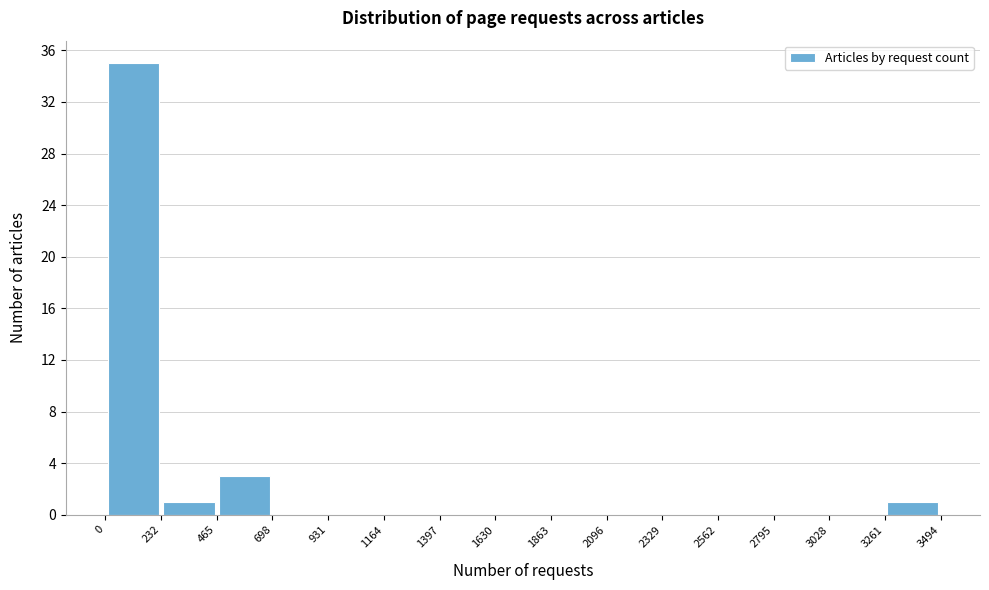

What is the height of the bar covering 465 to 698 on the x-axis? The values are not printed on the chart, so give them approximately, as read against the axis.

3